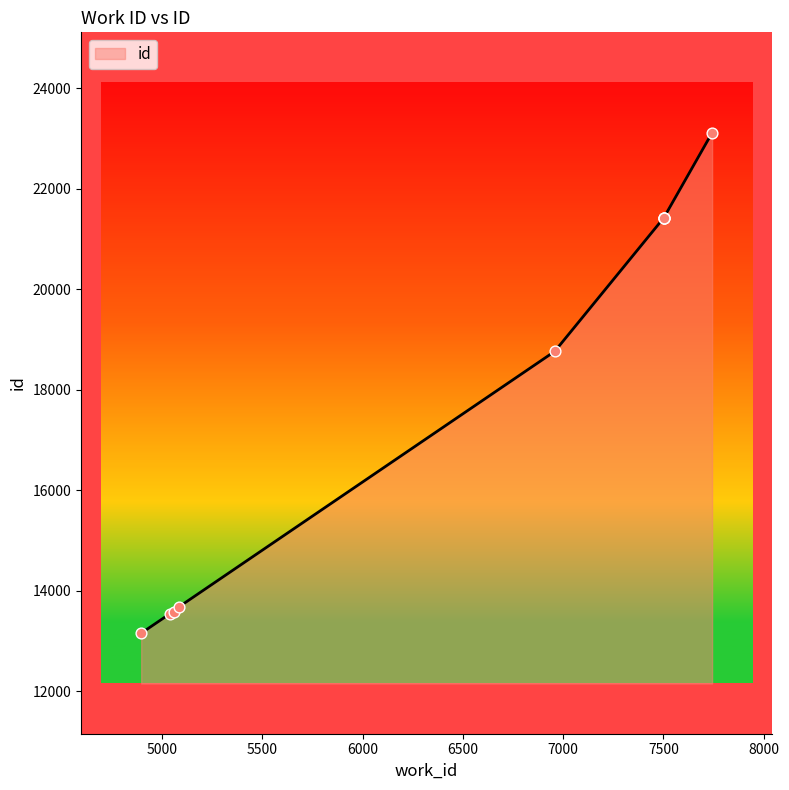

What is the change in value from 5084 to 7501?

+7737